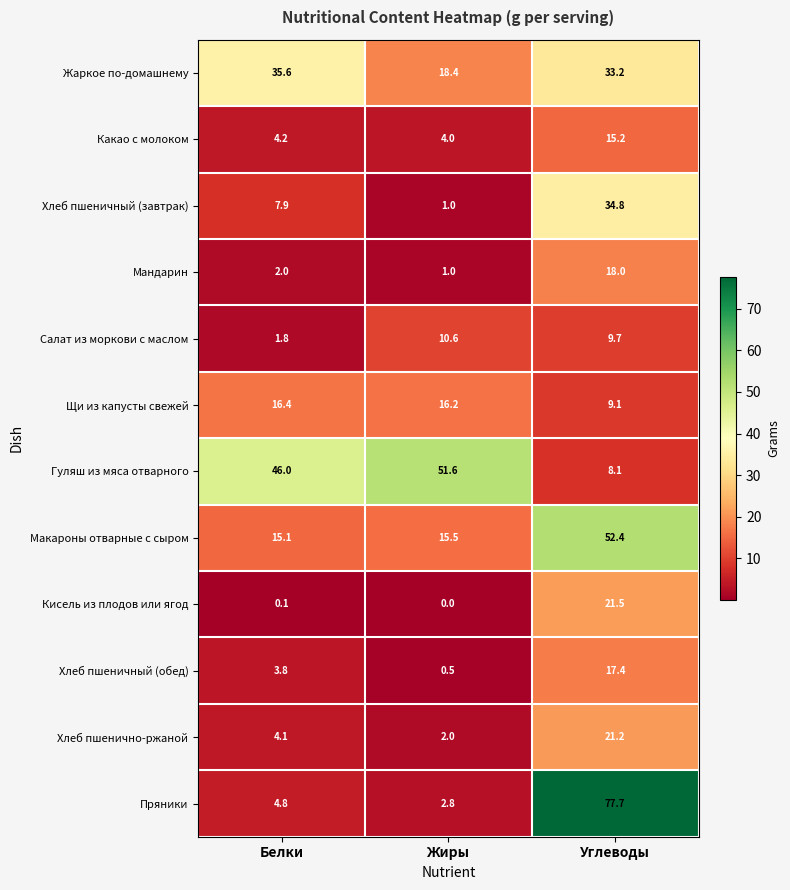

Between Белки and Углеводы, which series saw the biggest shift?

Пряники